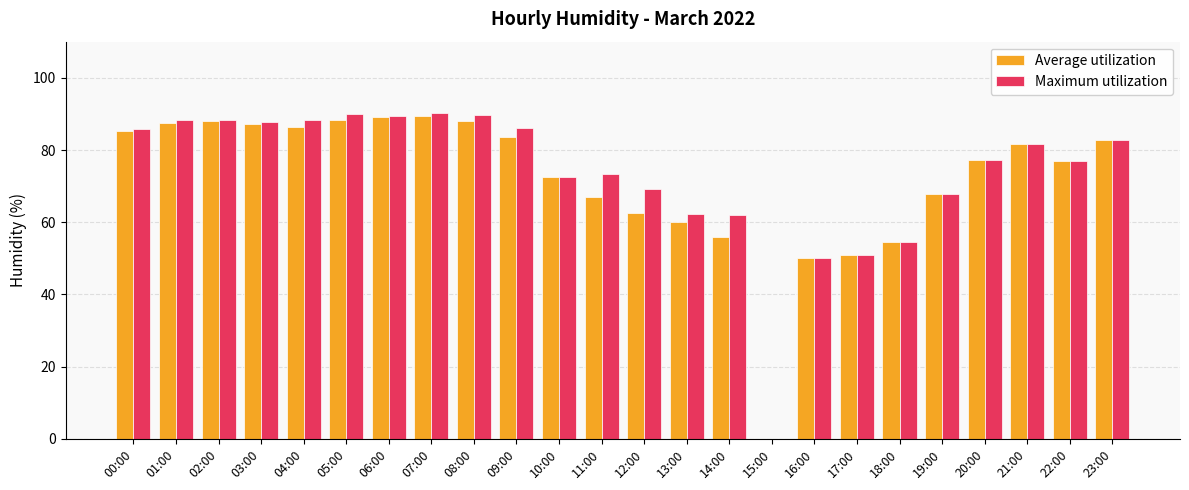

Is the value of Average utilization at 16:00 greater than the value of Maximum utilization at 02:00?

No